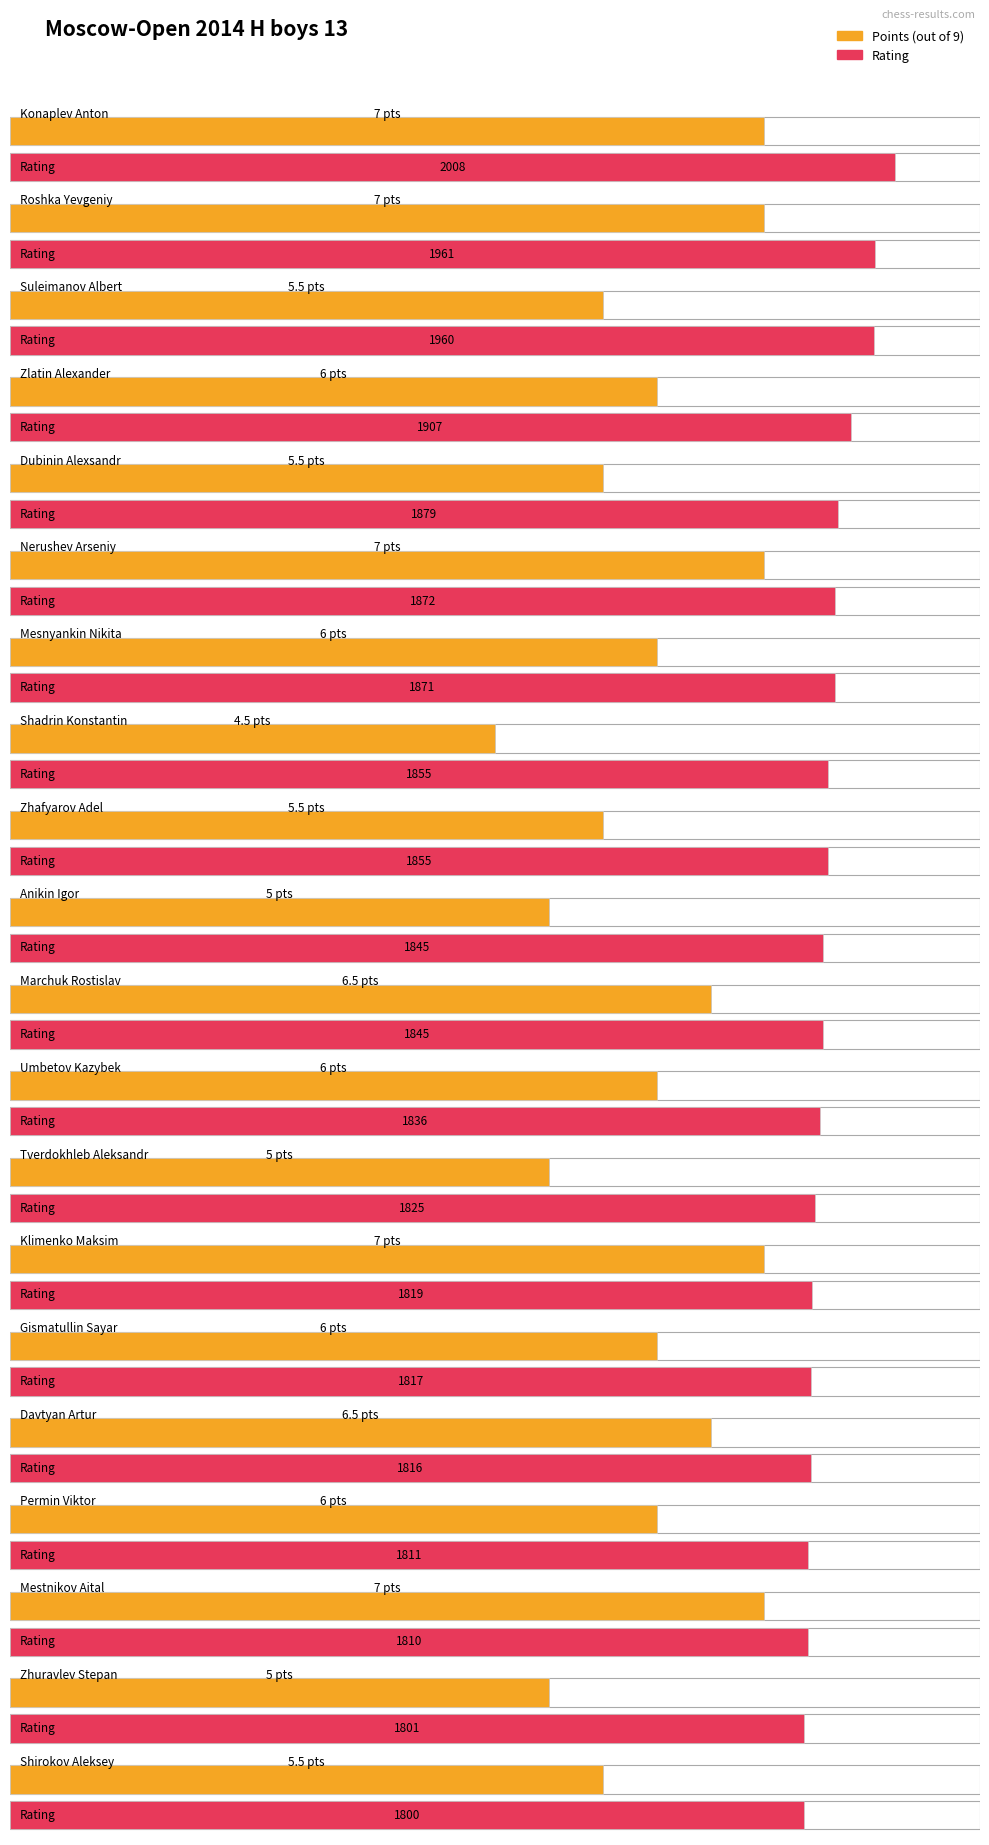

The Rating series shows 2633.0 at Marchuk Rostislav. True or false?

False